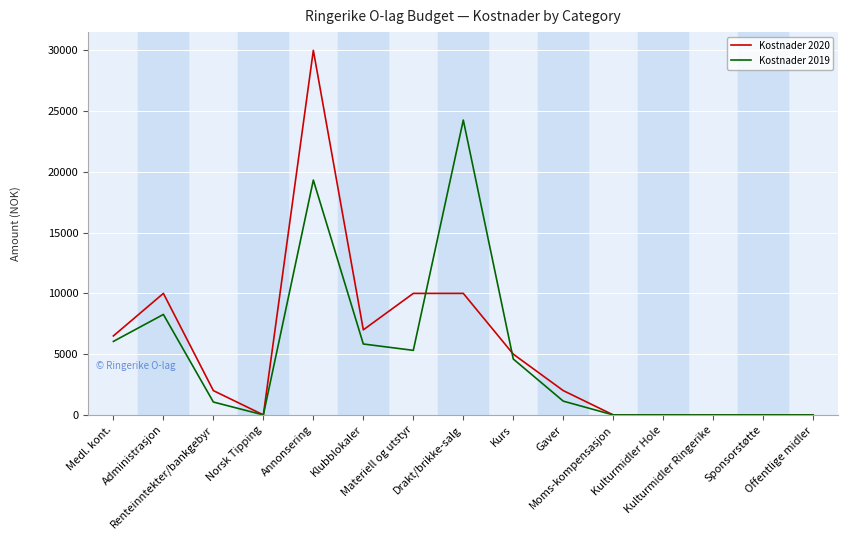

Between Medl. kont. and Kurs, which series saw the biggest shift?

Kostnader 2020